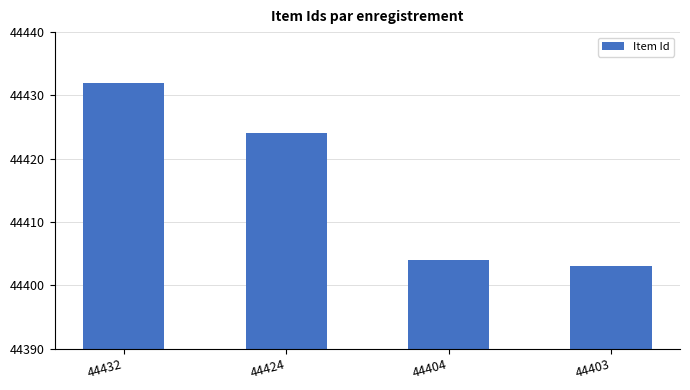

List the labels in order of value, largest first.

44432, 44424, 44404, 44403